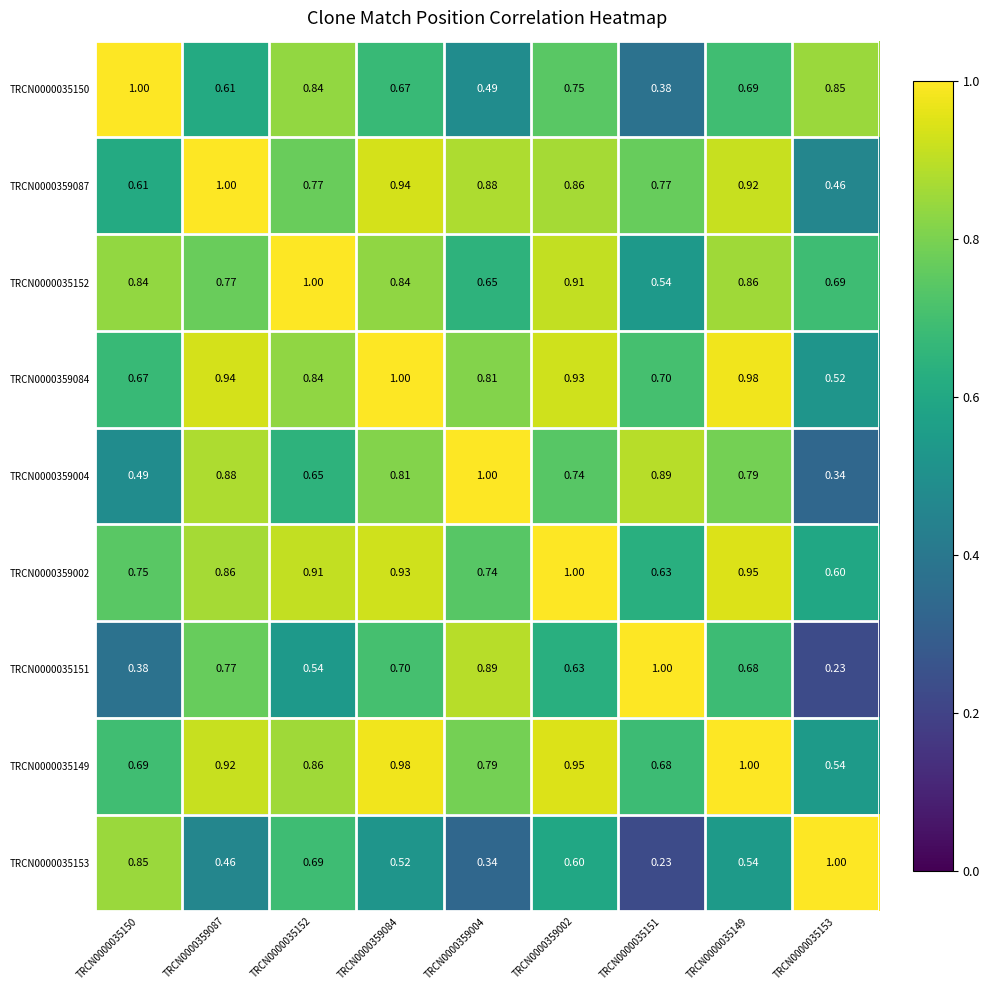

Is the value of TRCN0000359087 at TRCN0000359084 greater than the value of TRCN0000359004 at TRCN0000035151?

Yes